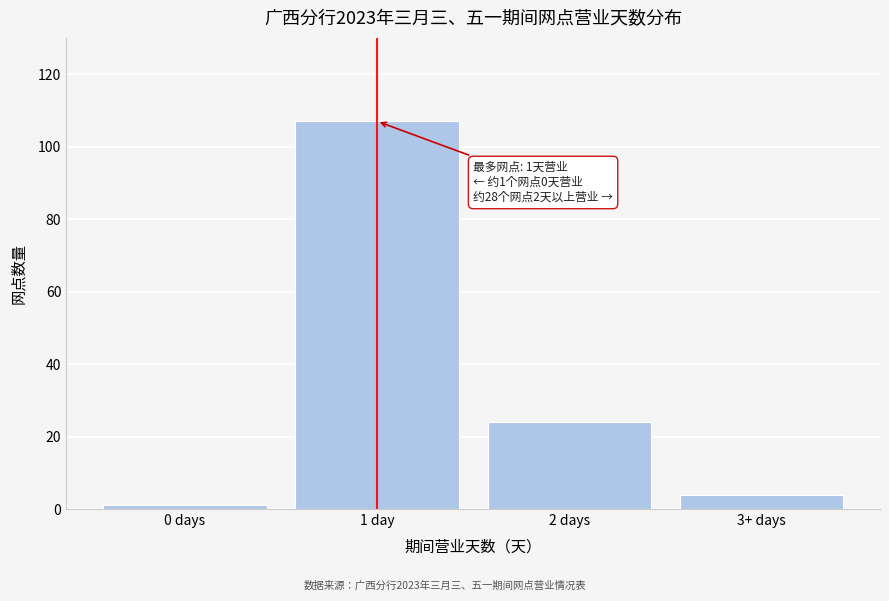

Reading left to right, extract all data points from this chart.

0 days=1	1 day=107	2 days=24	3+ days=4